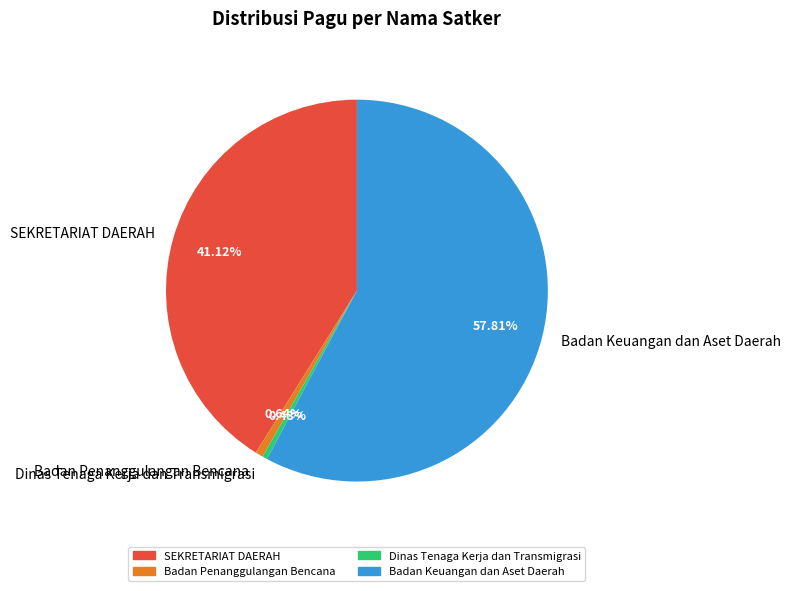

Which category has the biggest portion of the pie?

Badan Keuangan dan Aset Daerah